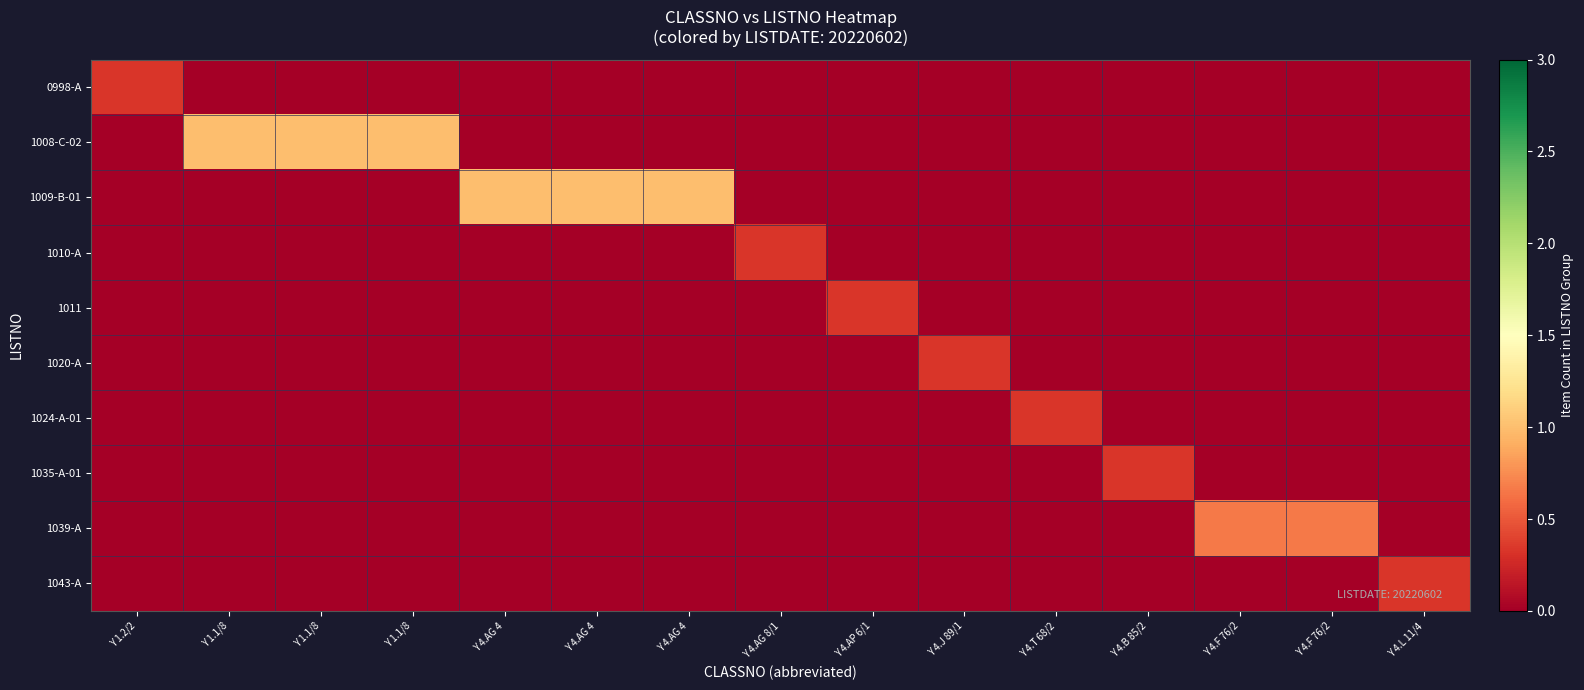

Which series has the largest total across all categories?

1008-C-02